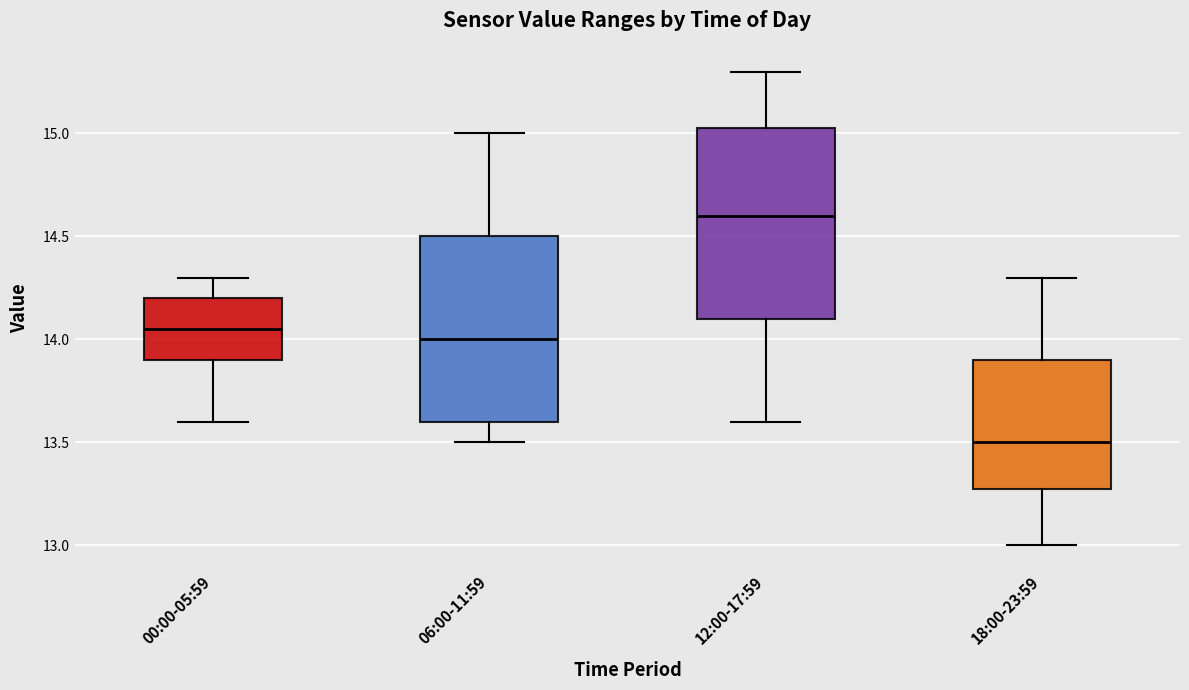

Where is the lower edge of the box for 06:00-11:59 on the y-axis? The values are not printed on the chart, so give them approximately, as read against the axis.

13.60